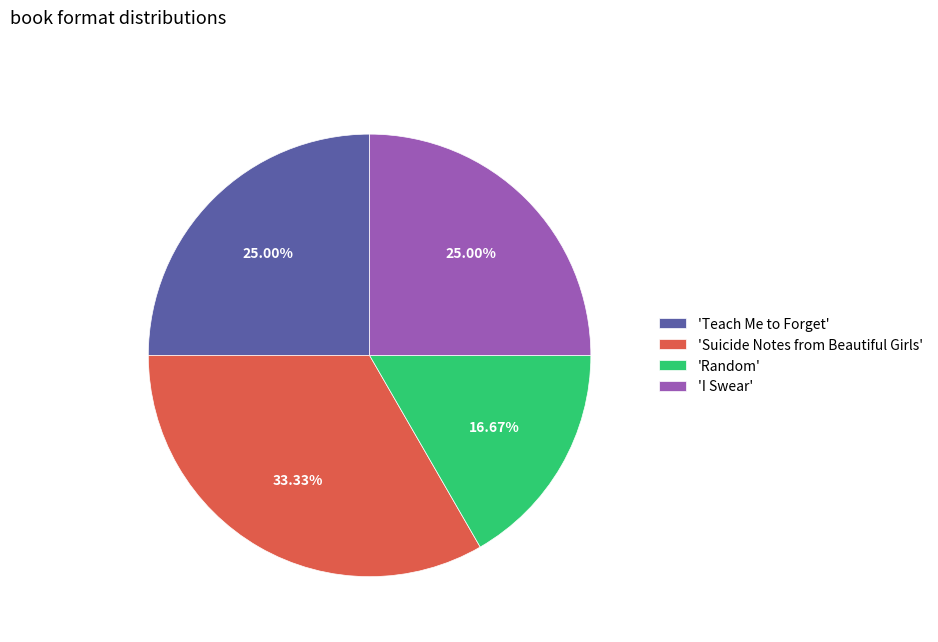

Approximately how many times larger is the value at 'Suicide Notes from Beautiful Girls' compared to 'I Swear'?

1.3